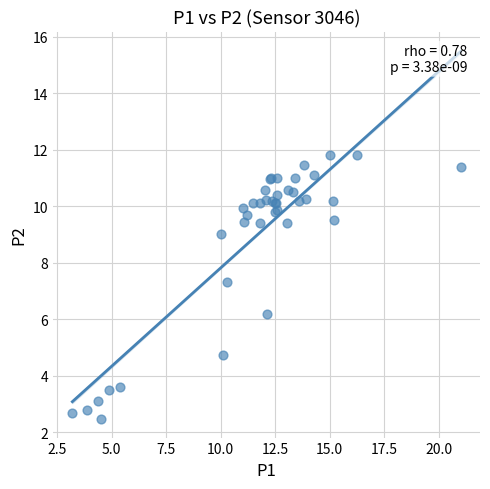

What Y value in the scatter plot is closest to 7?

7.3